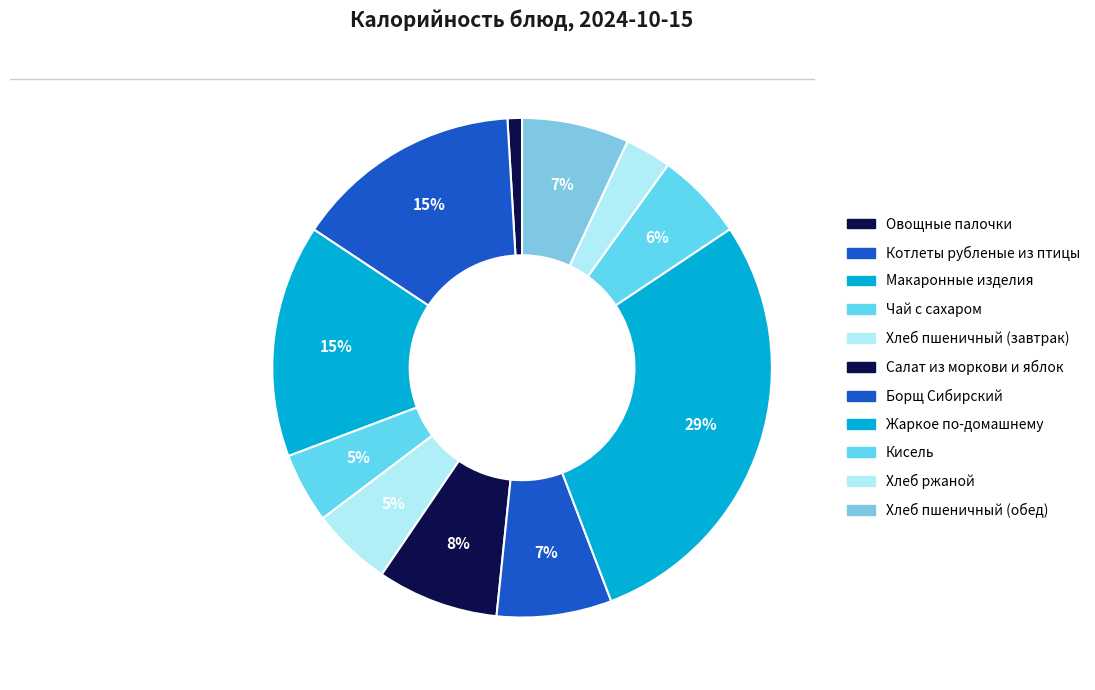

To the nearest percent, what is the difference between the largest and smallest slice percentages?

28%